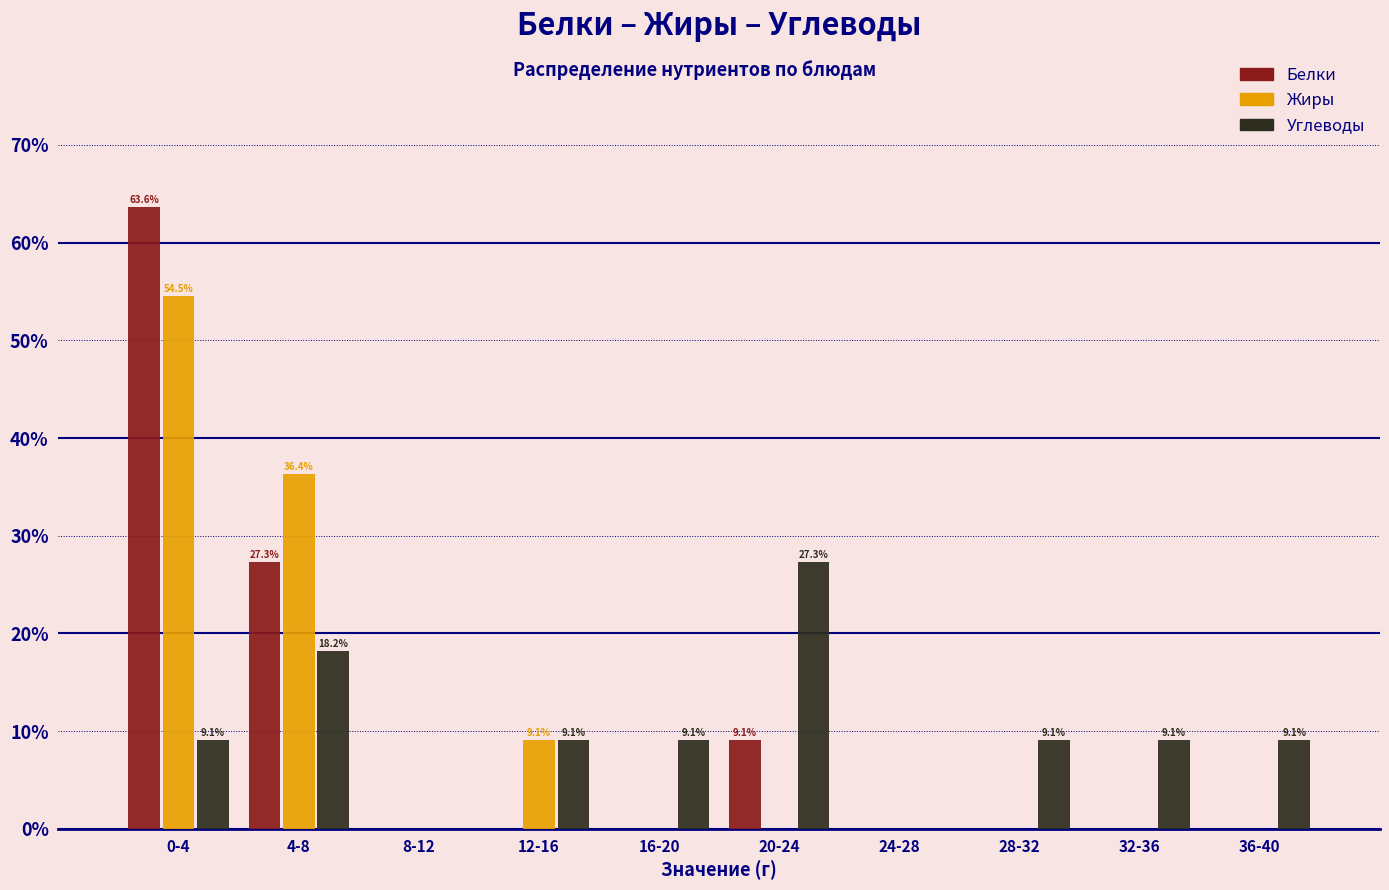

Reading right to left, list all the values displayed in this chart.

Белки: 36-40=0.0	32-36=0.0	28-32=0.0	24-28=0.0	20-24=9.1	16-20=0.0	12-16=0.0	8-12=0.0	4-8=27.3	0-4=63.6
Жиры: 36-40=0.0	32-36=0.0	28-32=0.0	24-28=0.0	20-24=0.0	16-20=0.0	12-16=9.1	8-12=0.0	4-8=36.4	0-4=54.5
Углеводы: 36-40=9.1	32-36=9.1	28-32=9.1	24-28=0.0	20-24=27.3	16-20=9.1	12-16=9.1	8-12=0.0	4-8=18.2	0-4=9.1